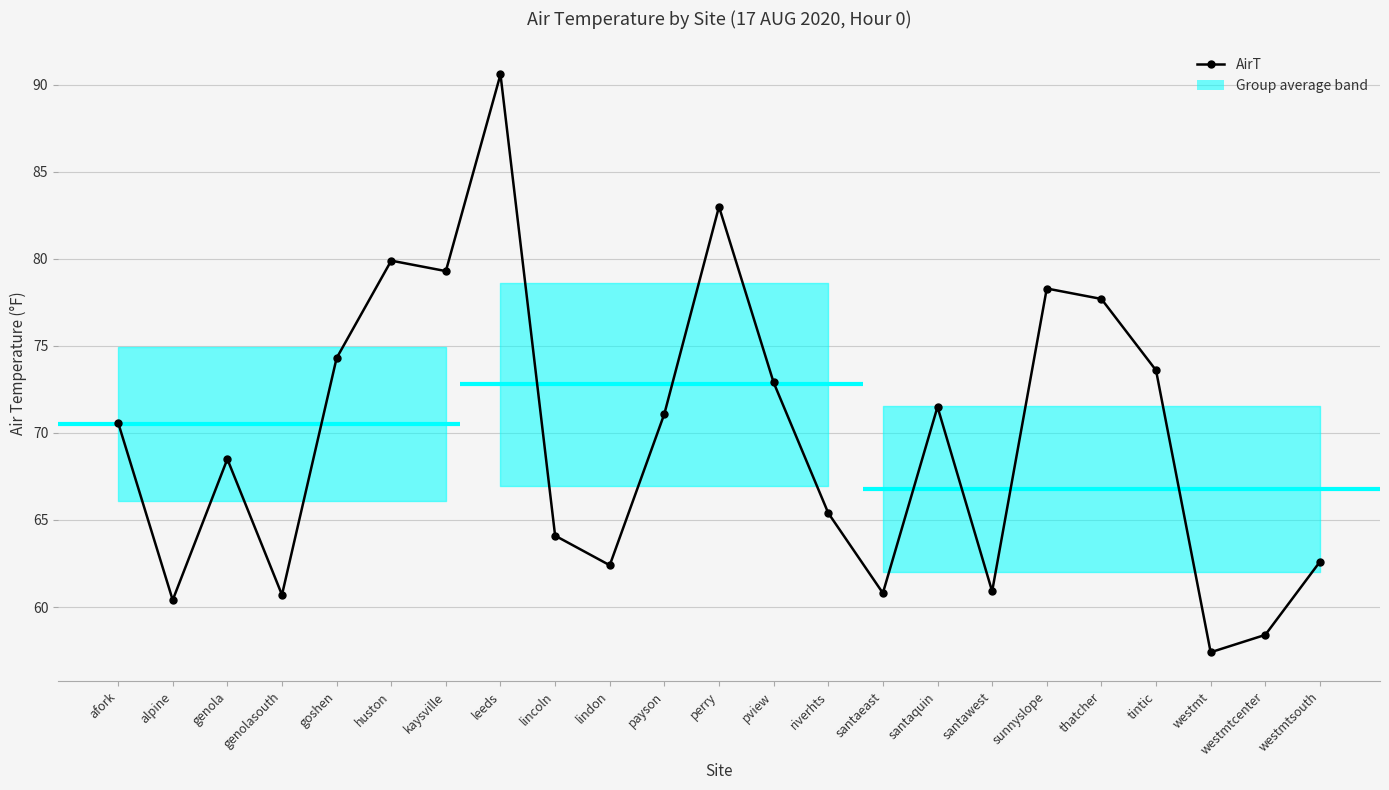

How many lines are shown in the chart?

1